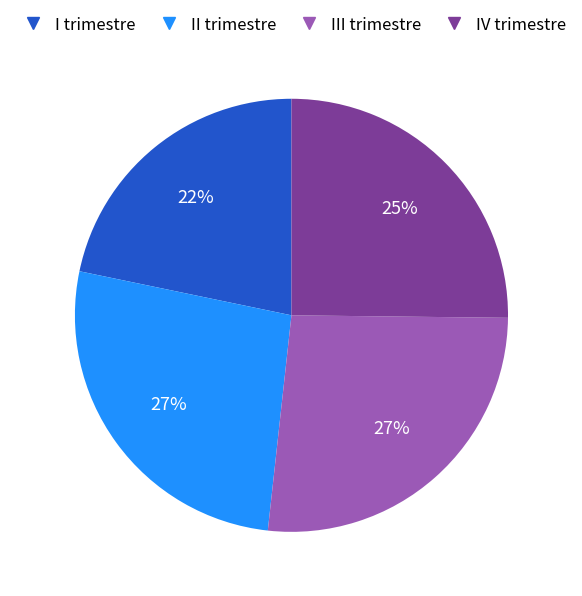

Does I trimestre represent more than half of the total?

No